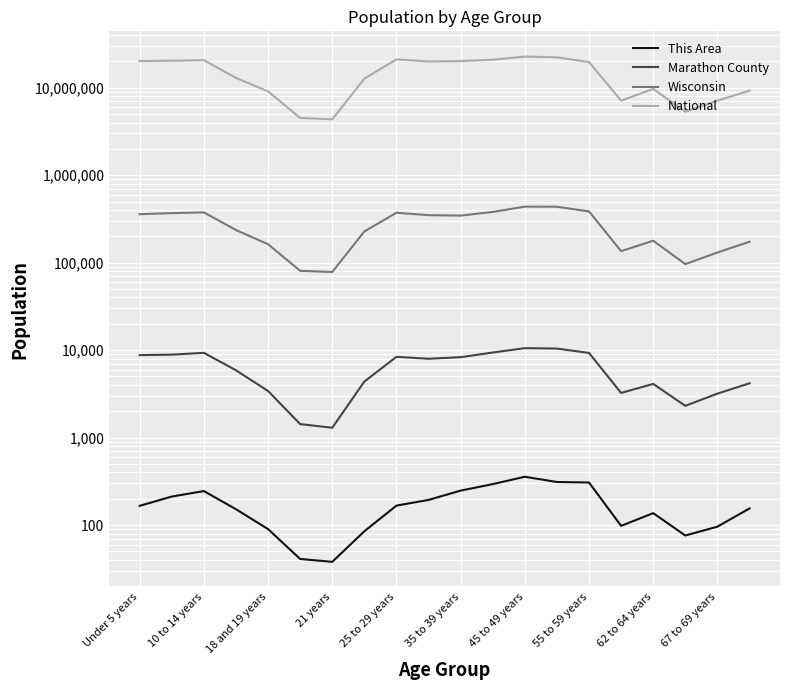

What are all the series names shown in the legend?

This Area, Marathon County, Wisconsin, National